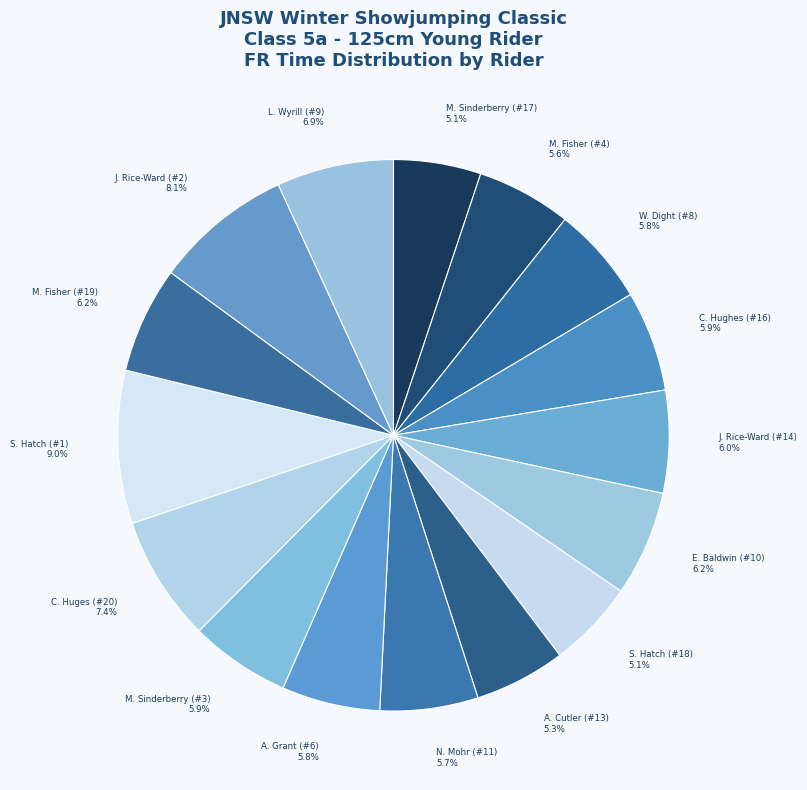

Count the number of slices in the pie.

16